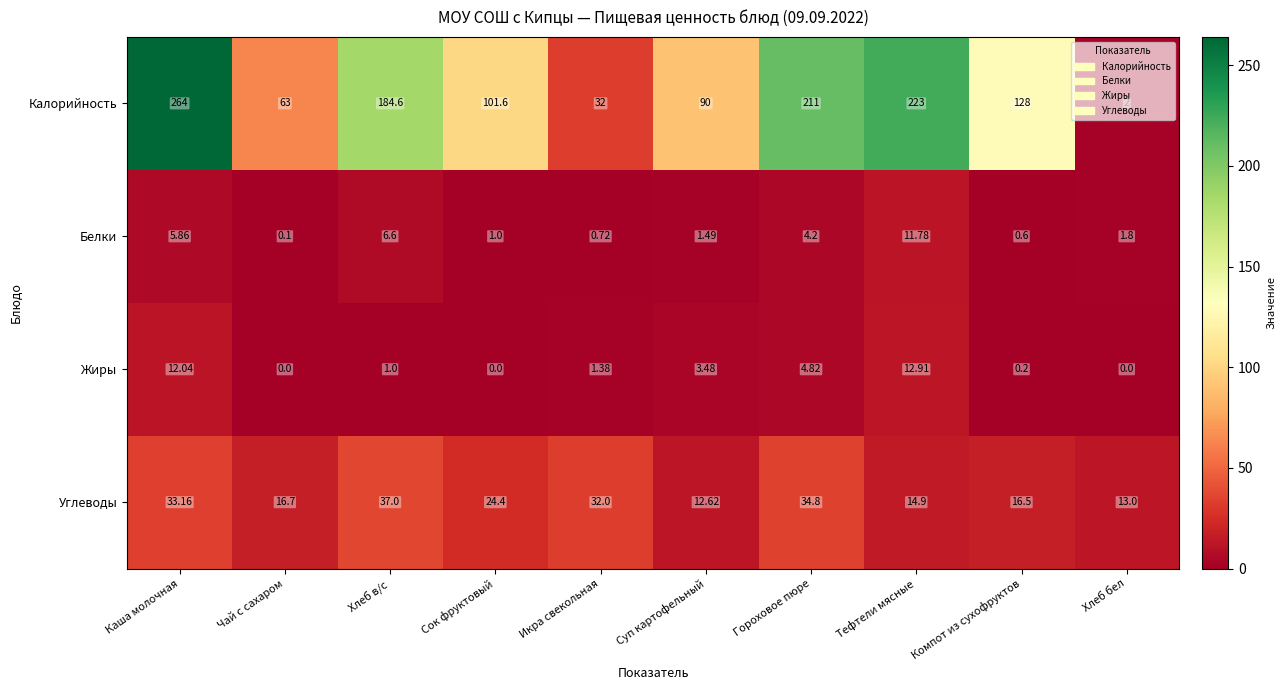

Which series has the largest total across all categories?

Калорийность